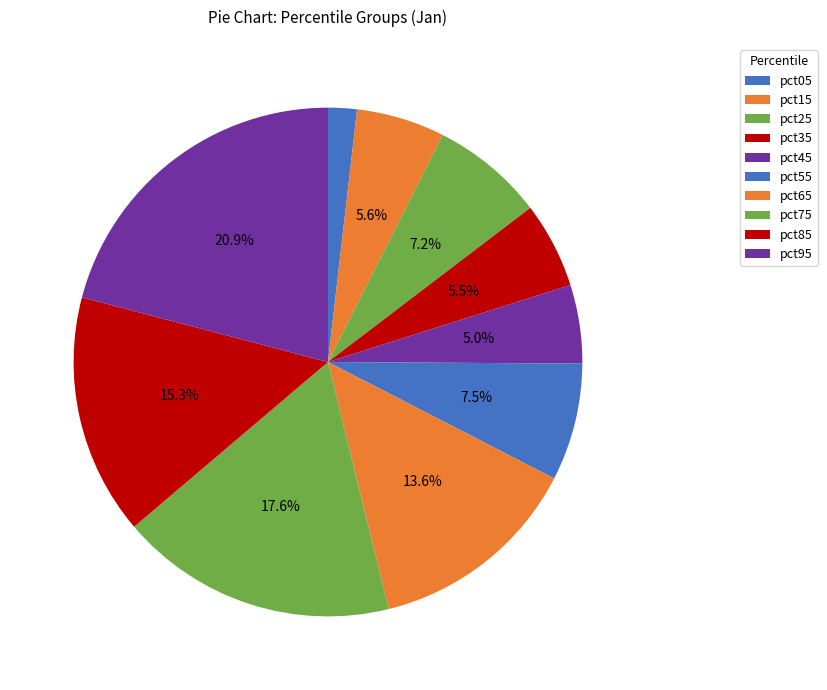

Rank the categories by value from lowest to highest.

pct05, pct45, pct35, pct15, pct25, pct55, pct65, pct85, pct75, pct95